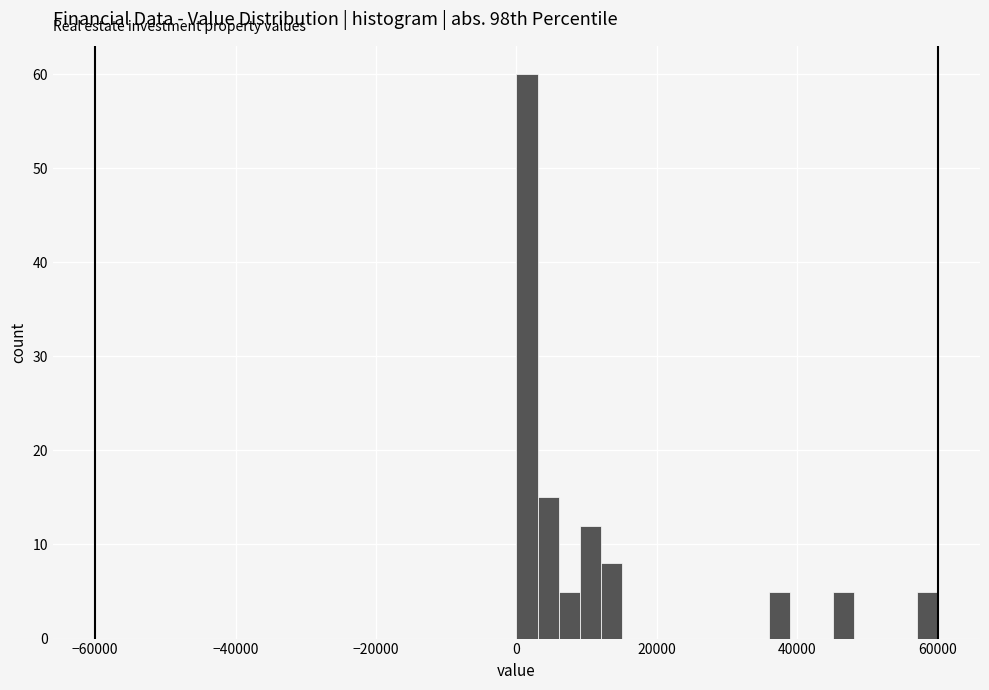

Read against the x-axis, roughly where is the centre of the tallest bar?

2000